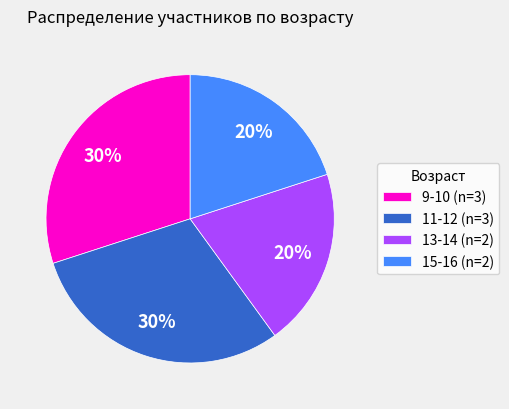

Does any single category account for the majority?

No